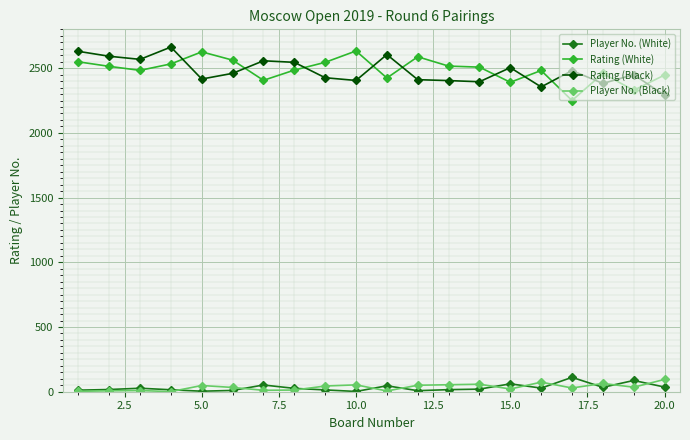

True or false: Player No. (White) has more than 1 points higher than both neighbors.

True